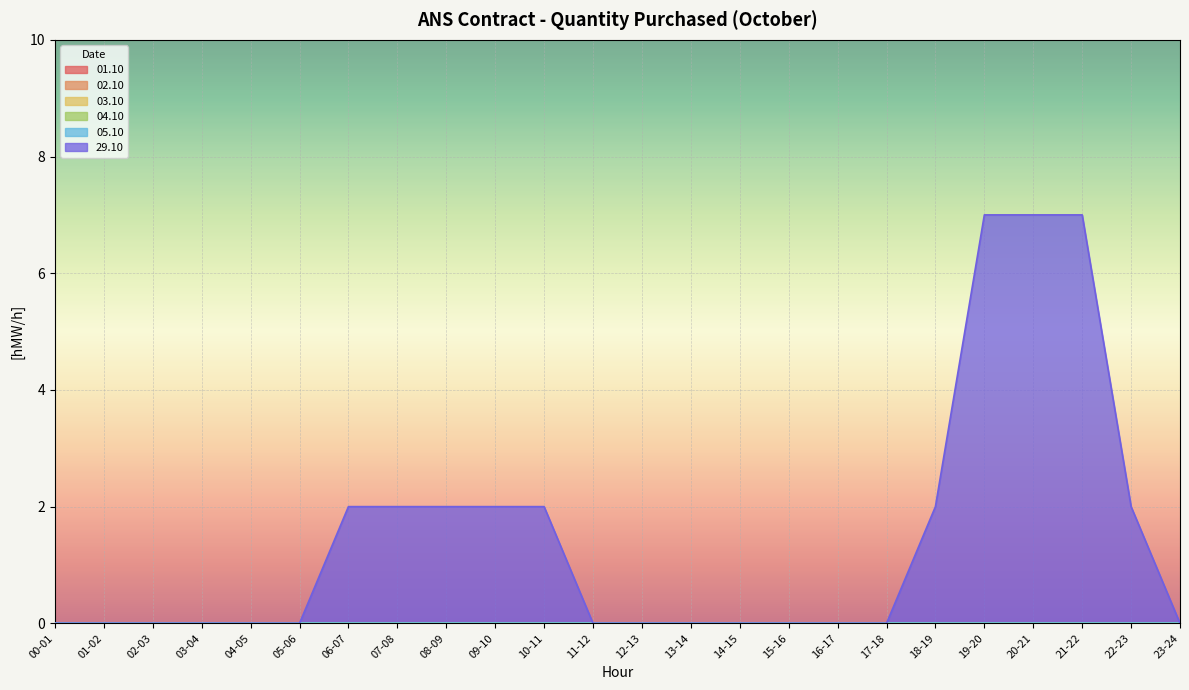

Reading left to right, what are all the values shown in this chart?

01.10: 0	0	0	0	0	0	0	0	0	0	0	0	0	0	0	0	0	0	0	0	0	0	0	0
02.10: 0	0	0	0	0	0	0	0	0	0	0	0	0	0	0	0	0	0	0	0	0	0	0	0
03.10: 0	0	0	0	0	0	0	0	0	0	0	0	0	0	0	0	0	0	0	0	0	0	0	0
04.10: 0	0	0	0	0	0	0	0	0	0	0	0	0	0	0	0	0	0	0	0	0	0	0	0
05.10: 0	0	0	0	0	0	0	0	0	0	0	0	0	0	0	0	0	0	0	0	0	0	0	0
29.10: 0	0	0	0	0	0	2	2	2	2	2	0	0	0	0	0	0	0	2	7	7	7	2	0